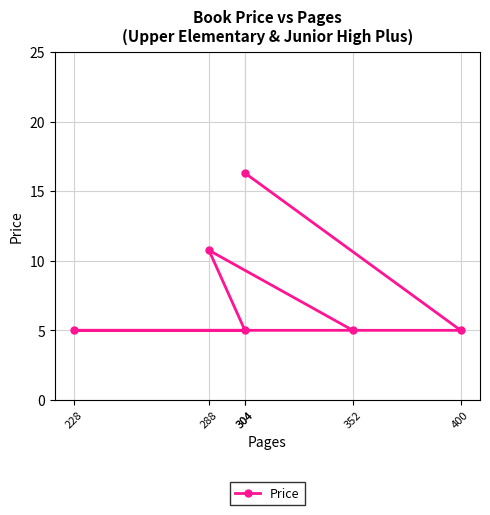

Does the chart have visible grid lines?

Yes